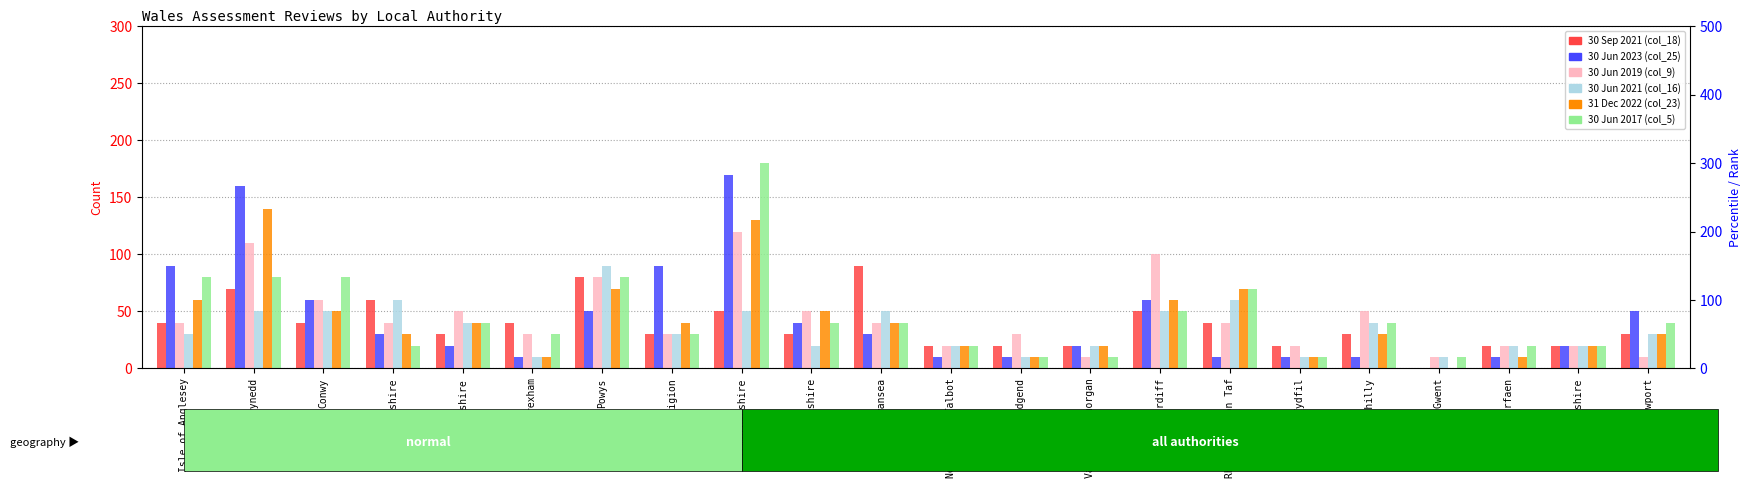

At which label does 31 Dec 2022 (col_23) reach its peak?

Gwynedd